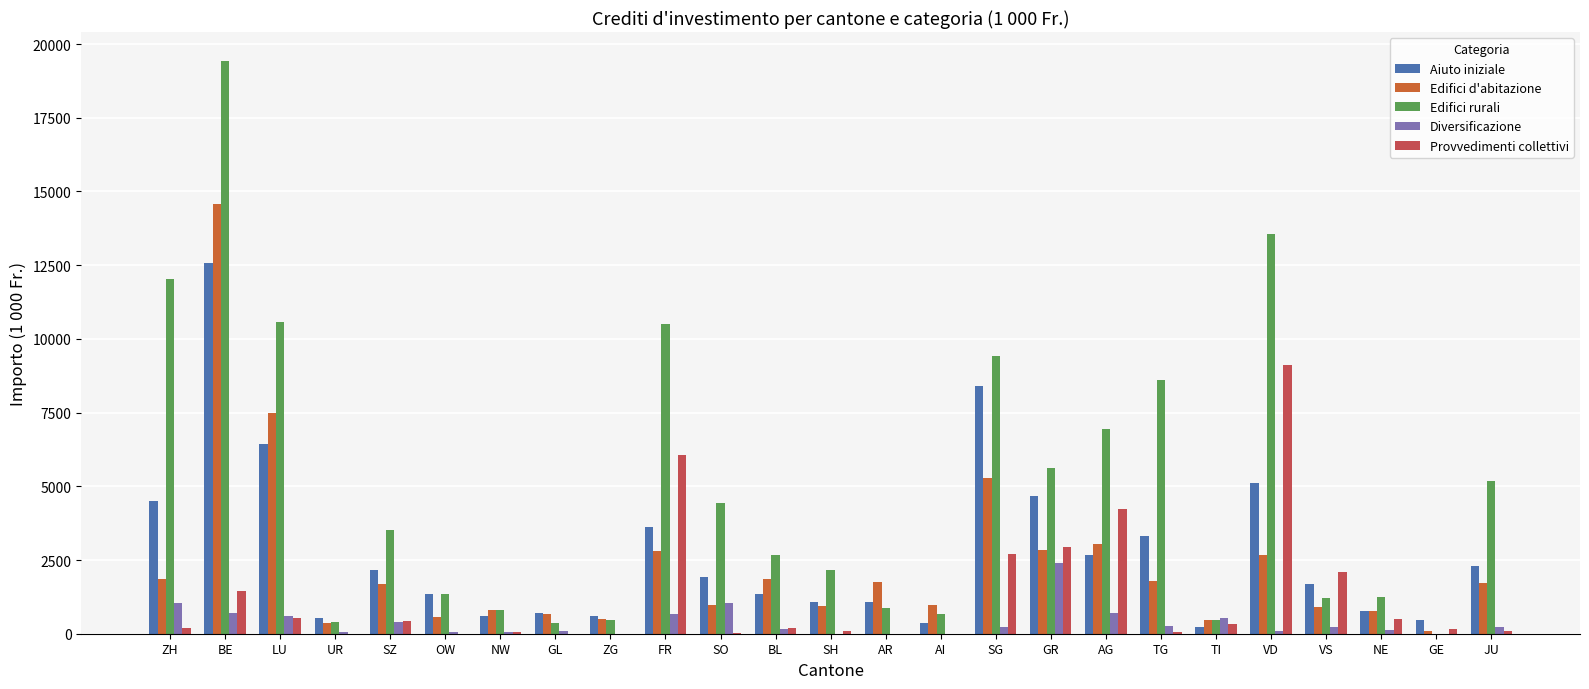

What is the sum of all Aiuto iniziale values?

68477.7